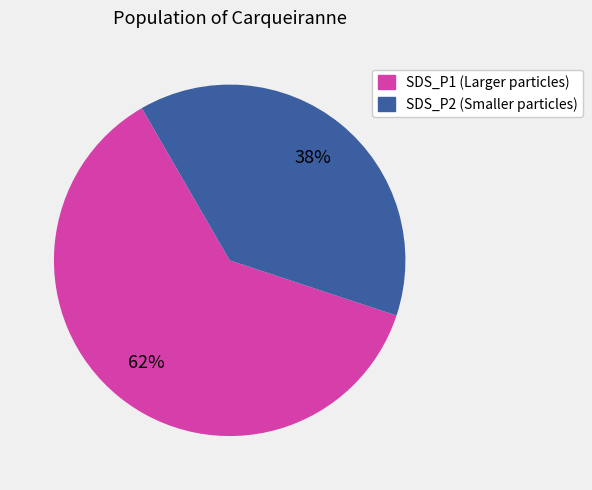

Is there any slice that represents more than half of the pie?

Yes